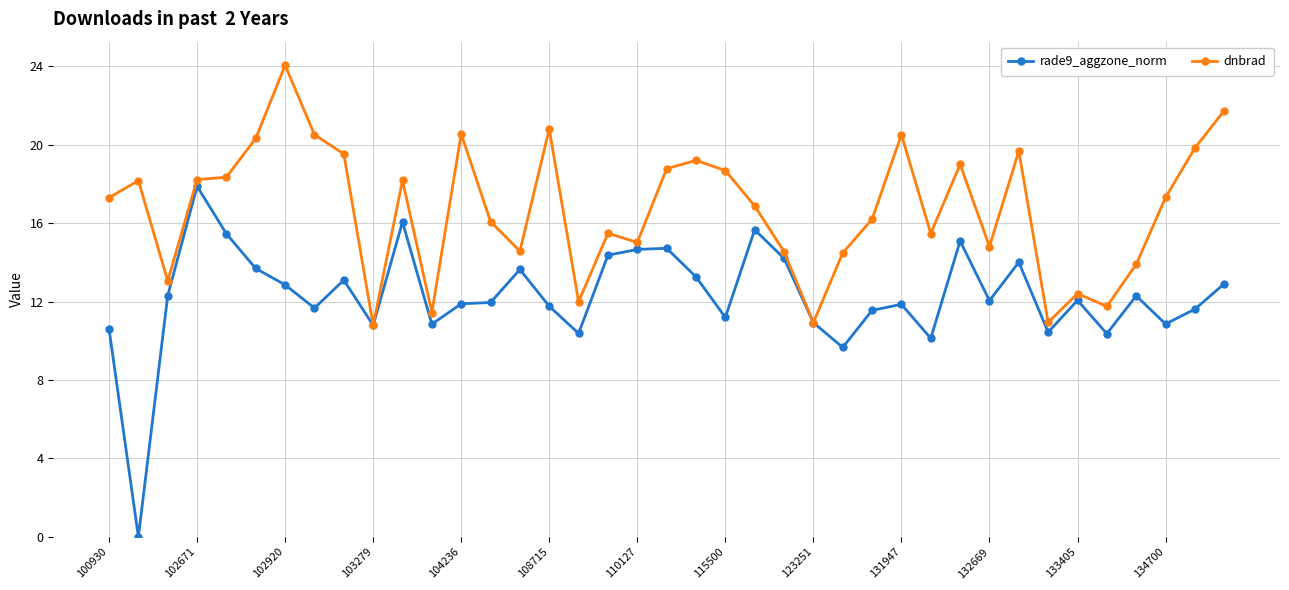

Which series has the widest spread of values?

rade9_aggzone_norm